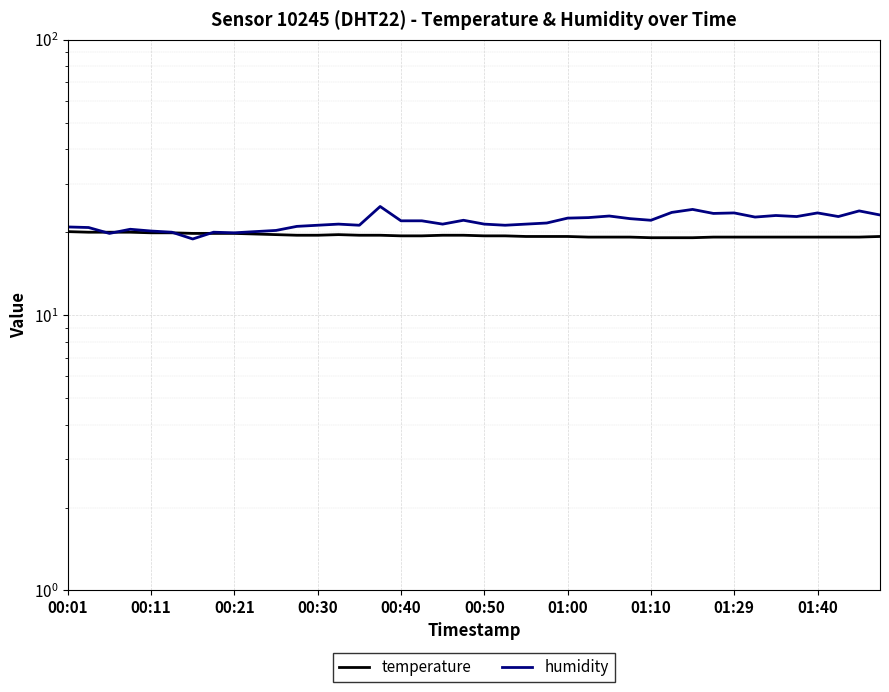

The temperature series shows 20.0 at 00:11. True or false?

True